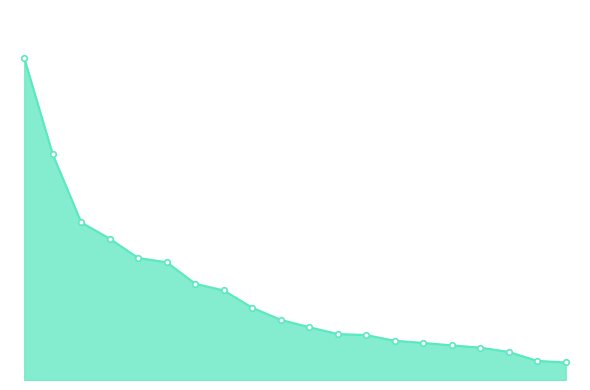

Is this an area chart (filled region under the line)?

Yes